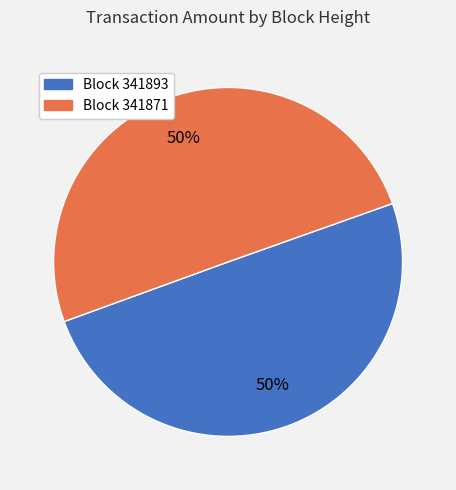

Is the sum of Block 341871 and Block 341893 greater than half?

Yes